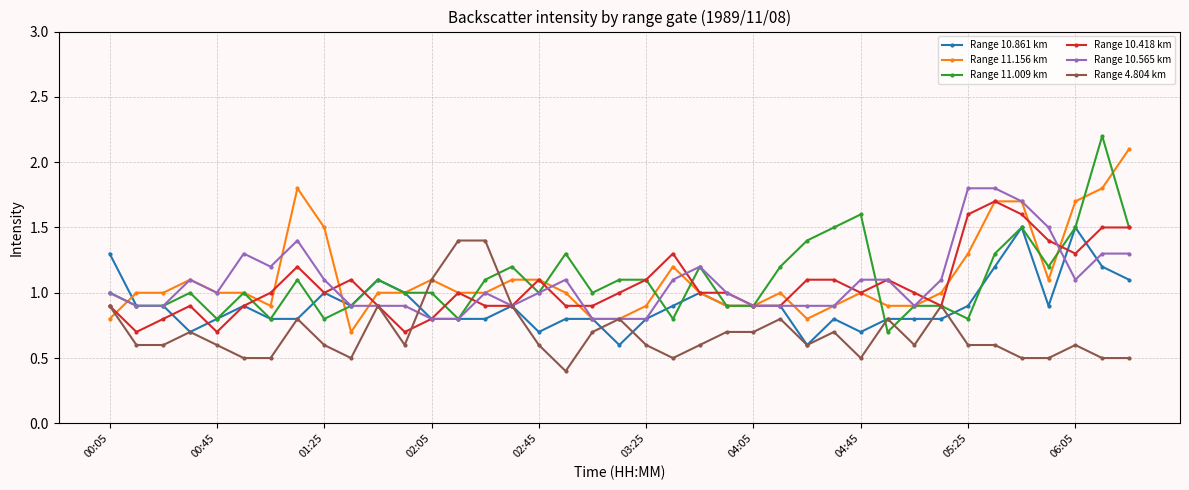

What is the greatest value displayed?

2.2